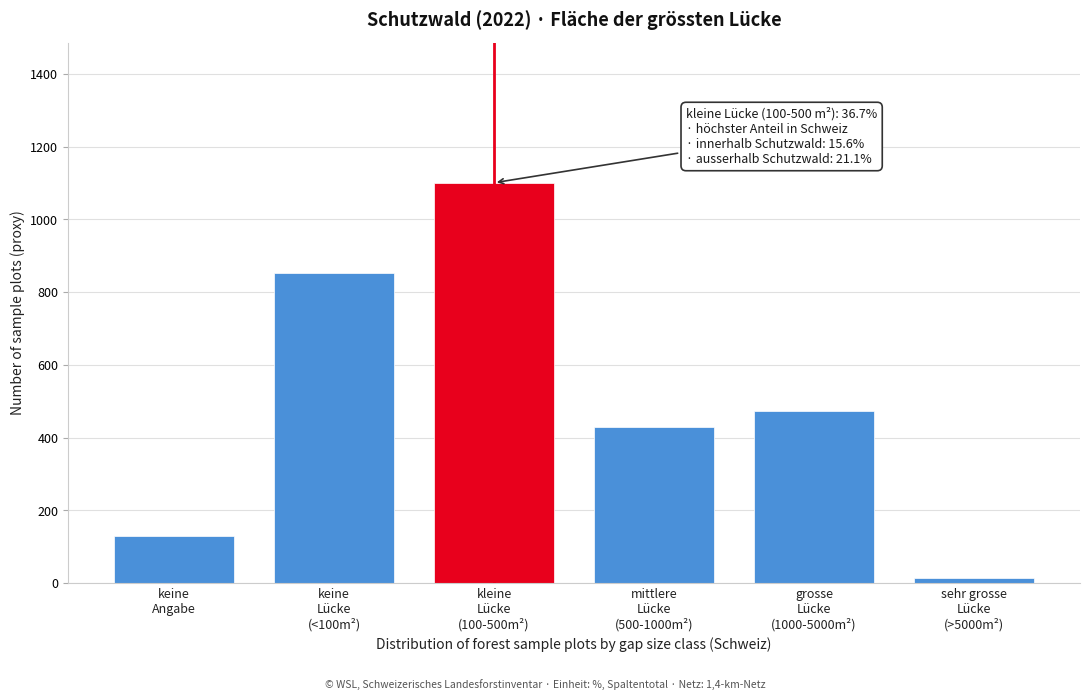

Reading left to right, list all the values displayed in this chart.

129	852	1101	429	474	15